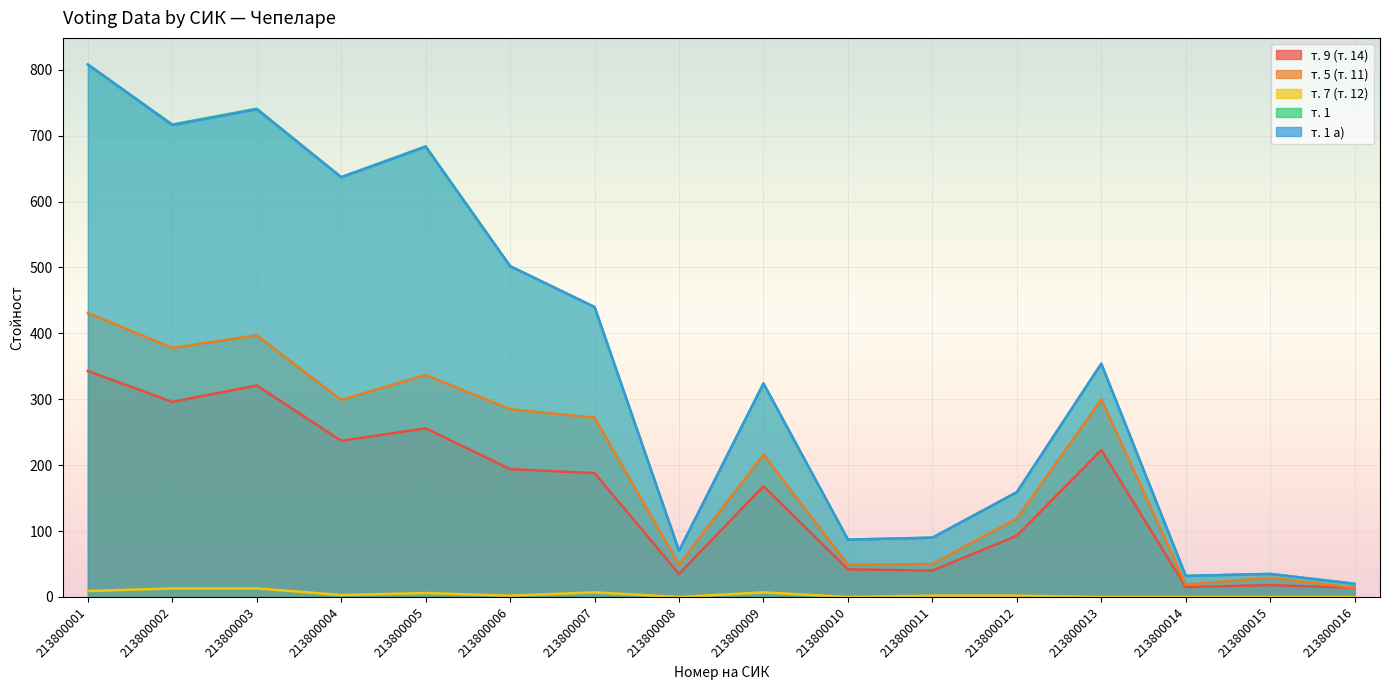

Which category has the lowest value in the т. 9 (т. 14) series?

213800016